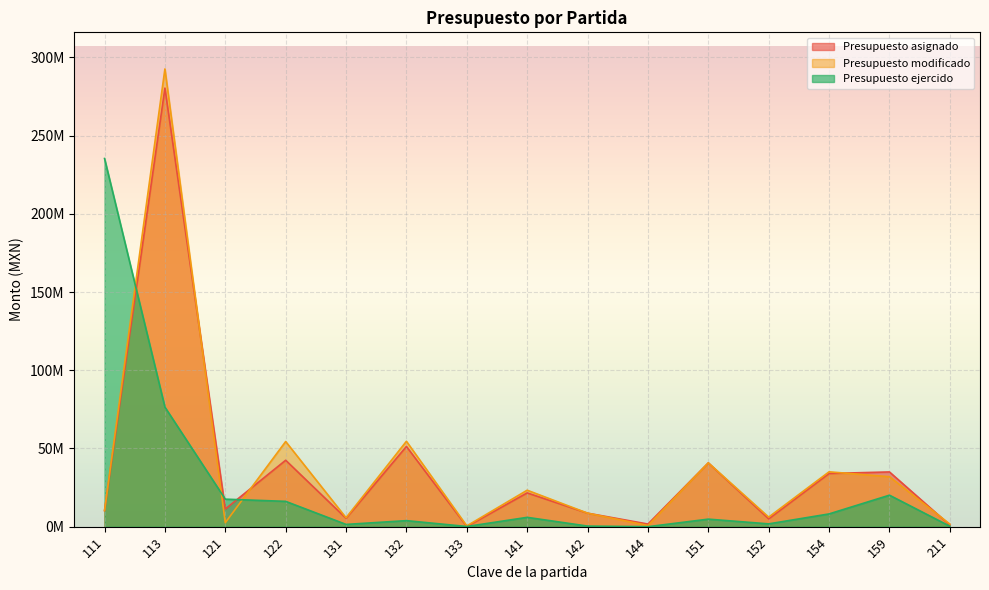

Which series has the widest spread of values?

Presupuesto modificado